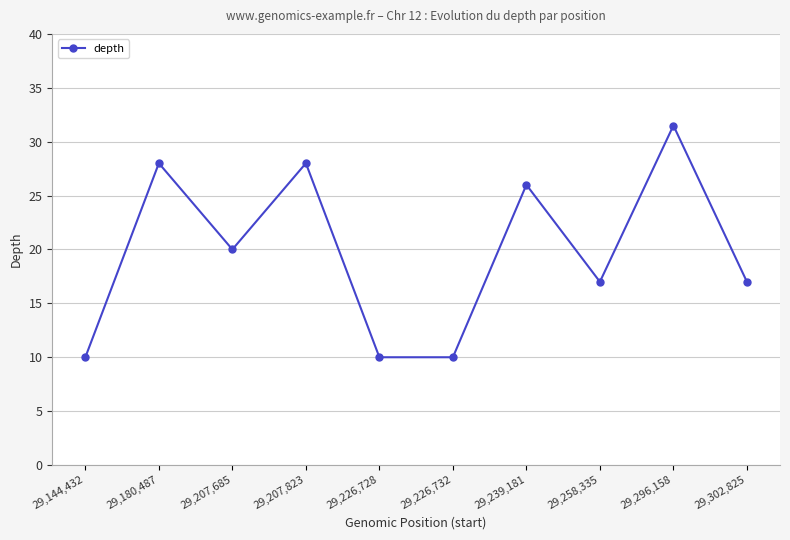

True or false: the data shows 31.5 at 29,296,158.

True